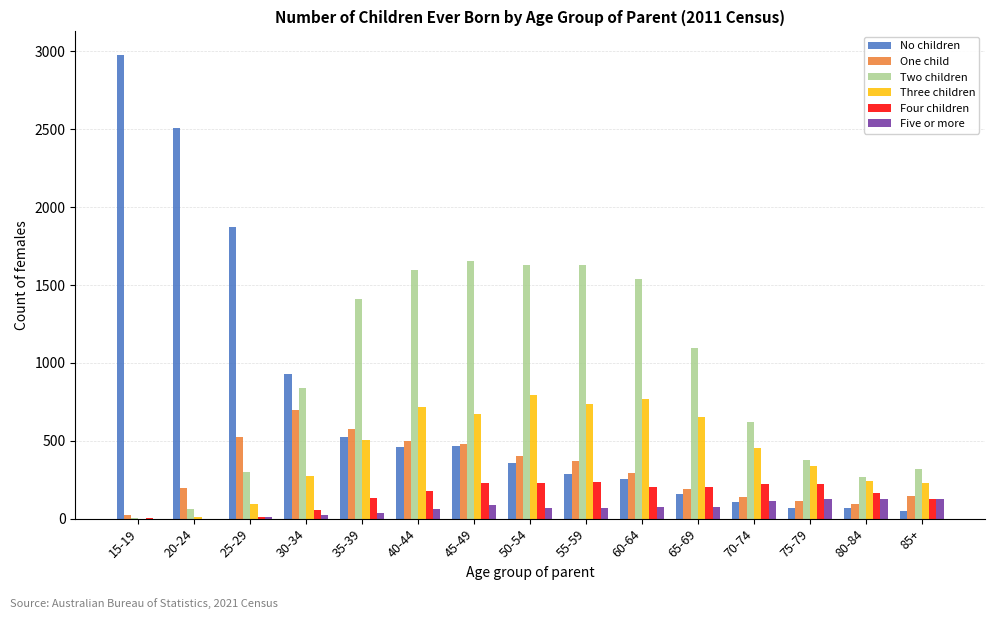

At which label does One child first exceed 296?

25-29